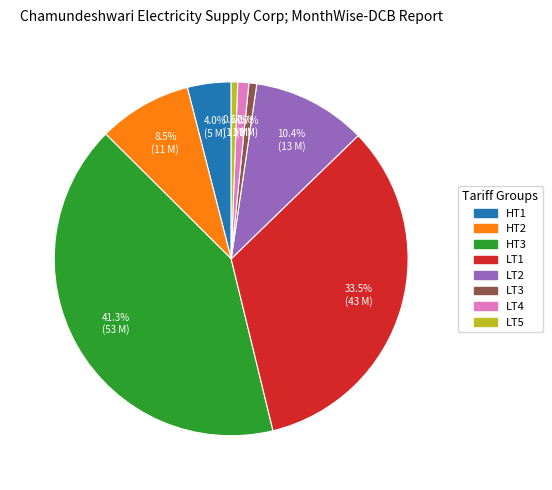

Approximately how many times larger is the value at LT1 compared to LT3?

46.8